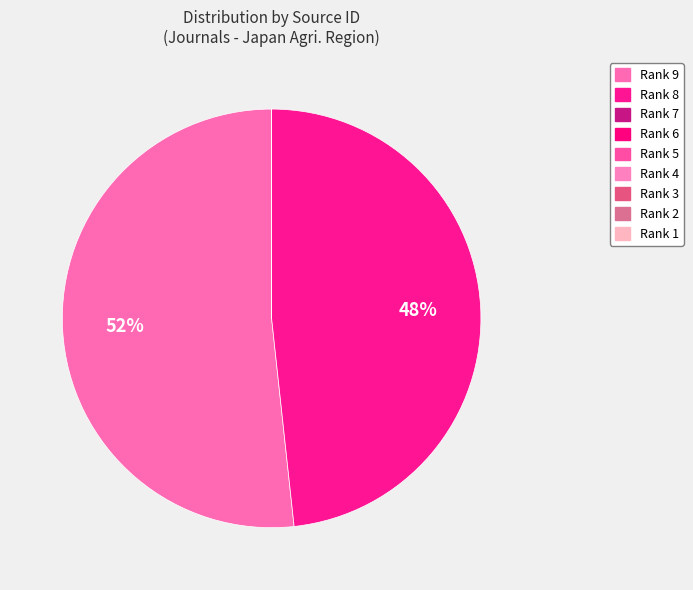

True or false: Rank 9 accounts for 39% of the total.

False